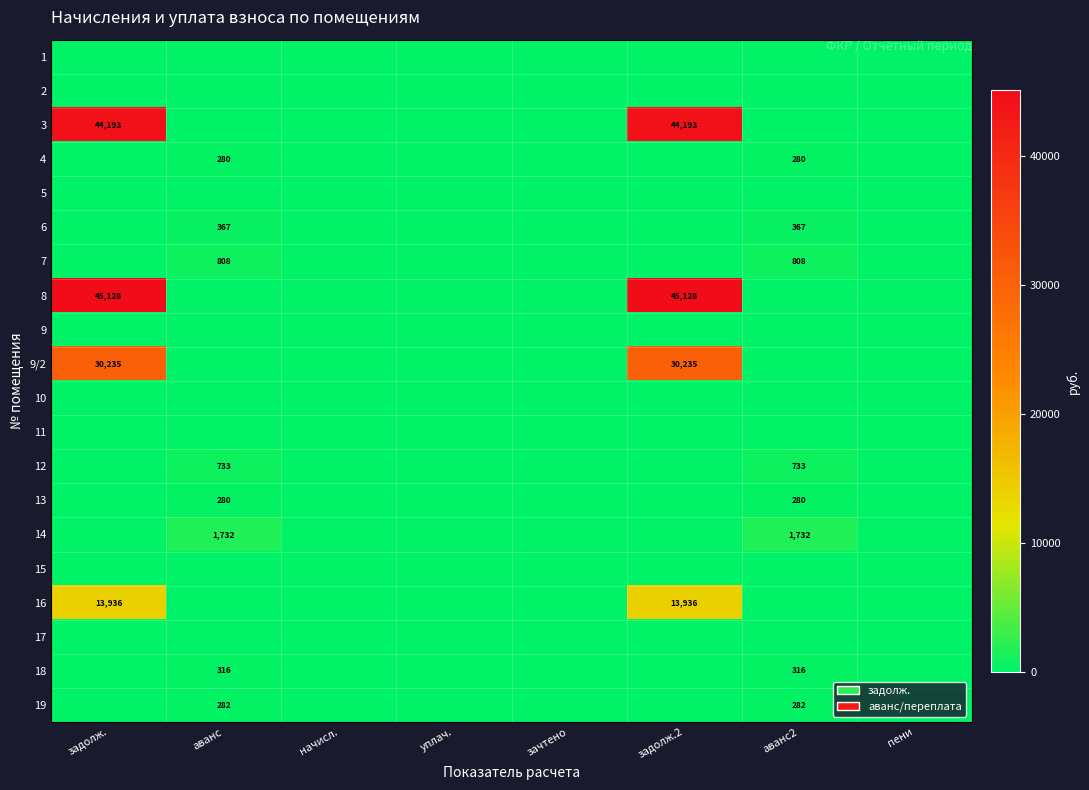

Count the 19 values in the range 0 to 282.

8